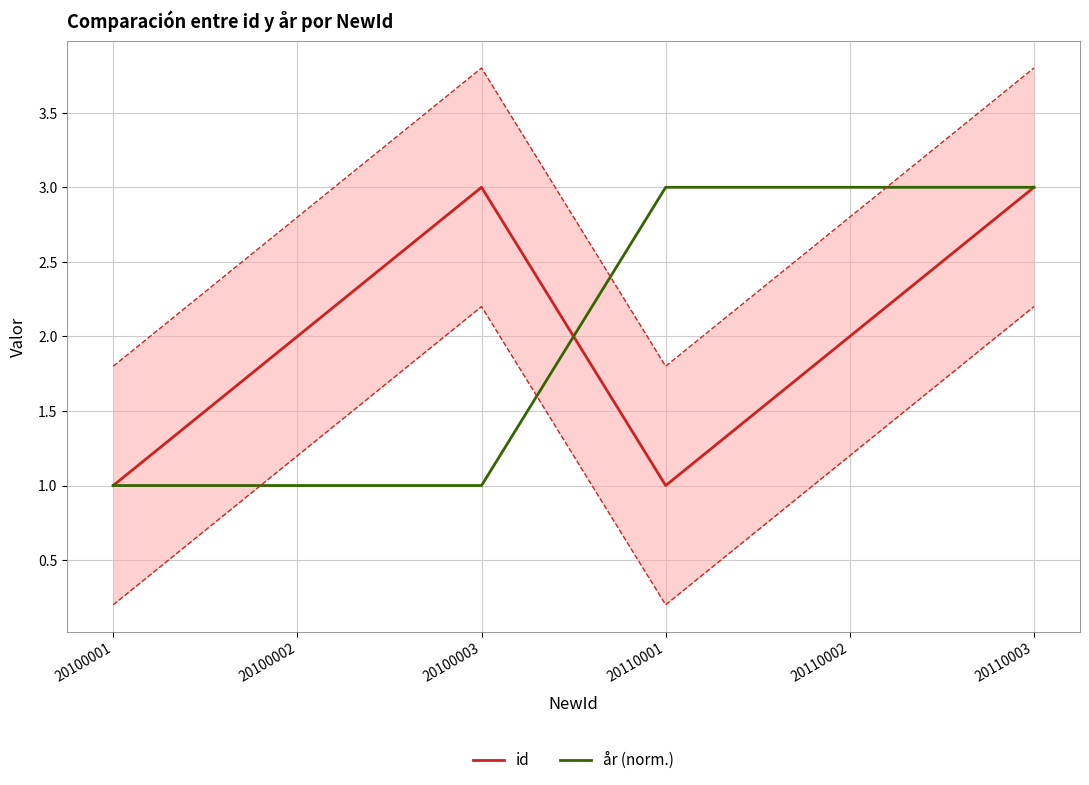

True or false: år (norm.) and id cross at least once.

True